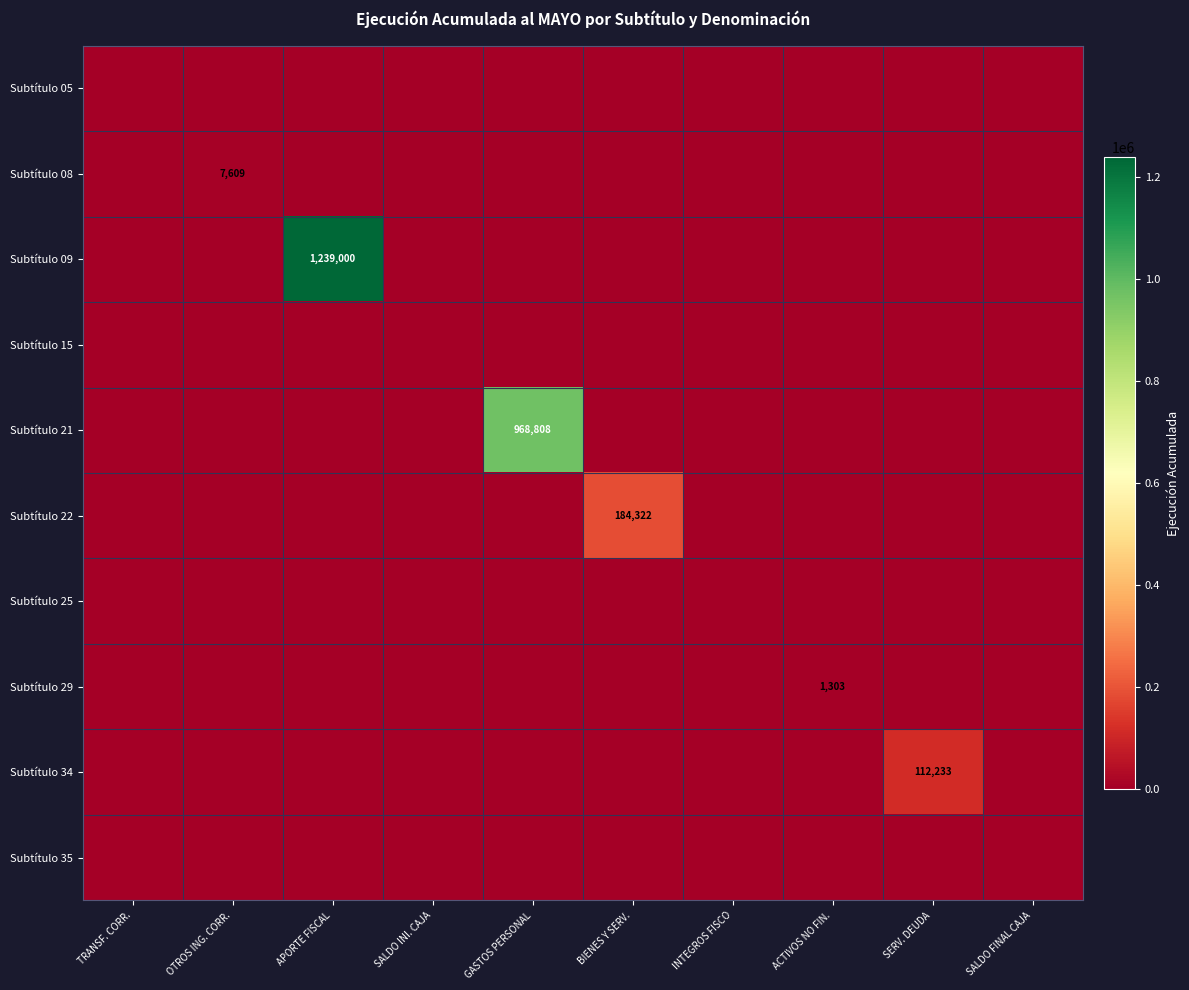

The value of Subtítulo 22 at APORTE FISCAL is 0. True or false?

True